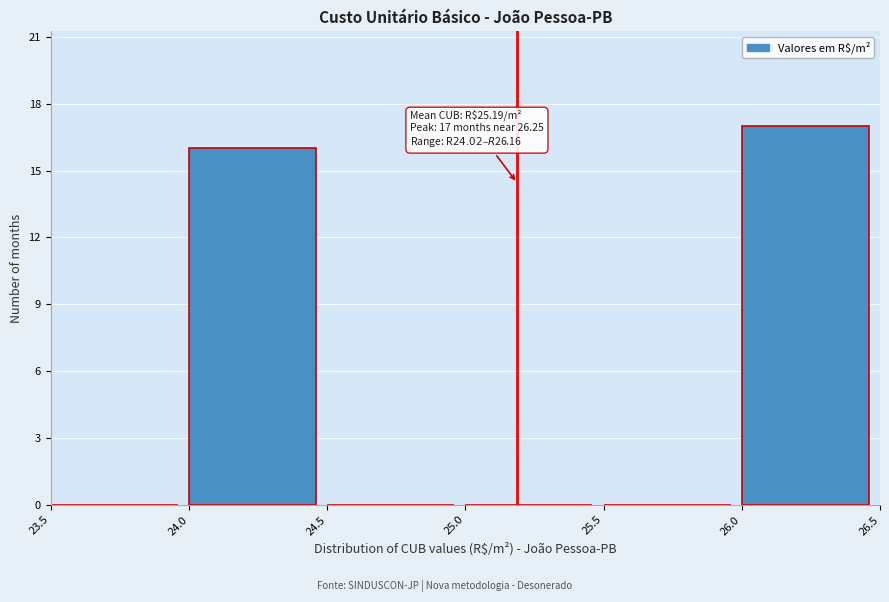

Over which range of the x-axis is the bar tallest?

26.0 to 26.5